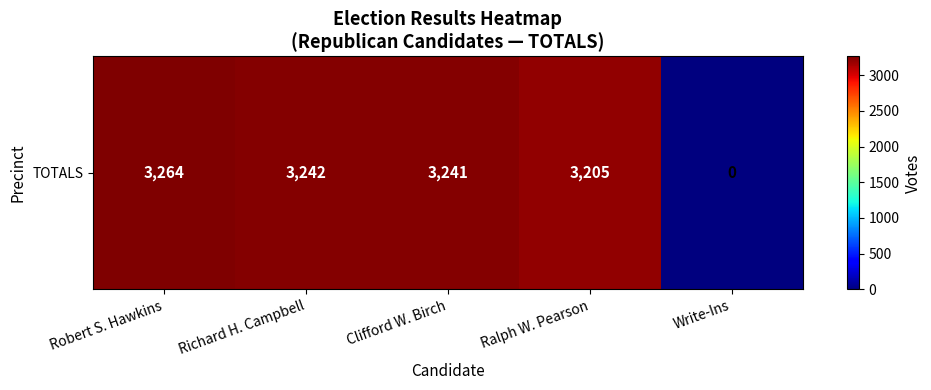

Count the number of values greater than 3241.

2